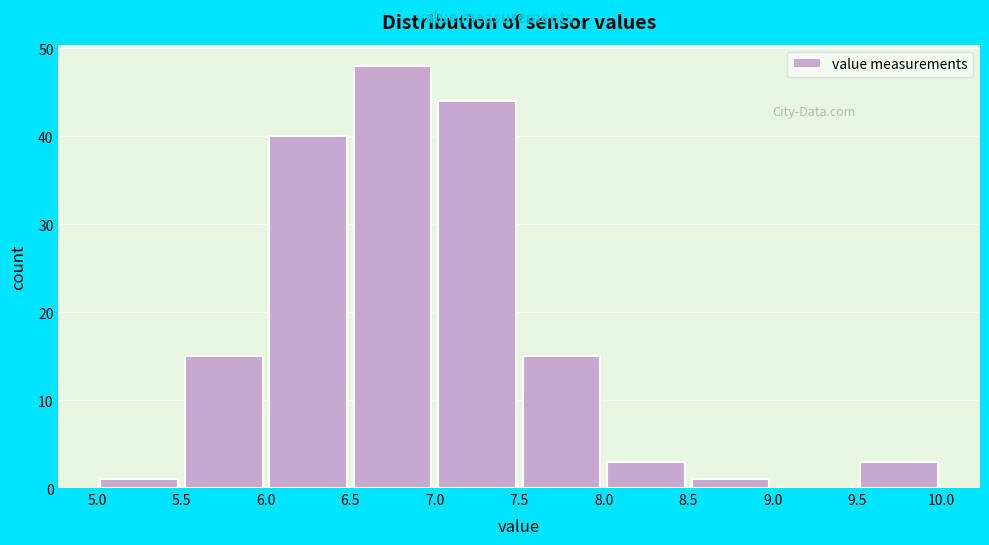

Reading left to right, transcribe this chart: for each bar, give the range it covers on the x-axis and its height. The values are not printed on the chart, so give them approximately, as read against the axis.

5.0 to 5.5: 1
5.5 to 6.0: 15
6.0 to 6.5: 40
6.5 to 7.0: 48
7.0 to 7.5: 44
7.5 to 8.0: 15
8.0 to 8.5: 3
8.5 to 9.0: 1
9.0 to 9.5: 0
9.5 to 10.0: 3